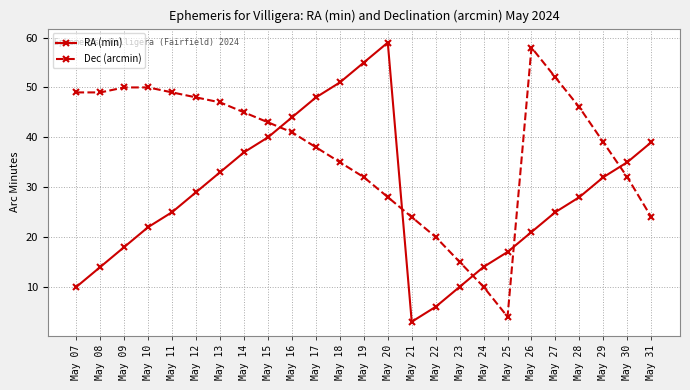

How many lines are shown in the chart?

2